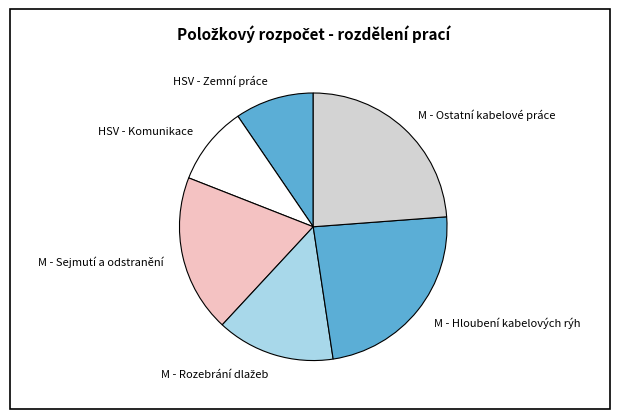

Approximately how many times larger is the value at HSV - Zemní práce compared to HSV - Komunikace?

1.0